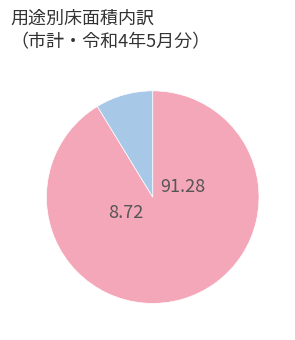

Is there any slice that represents more than half of the pie?

Yes